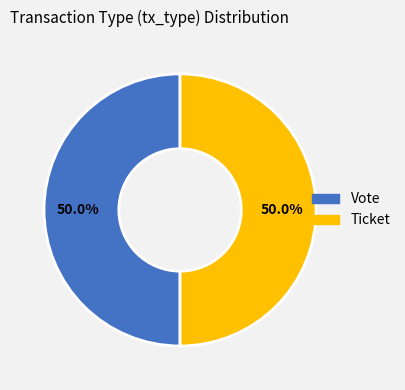

Count the number of slices in the pie.

2